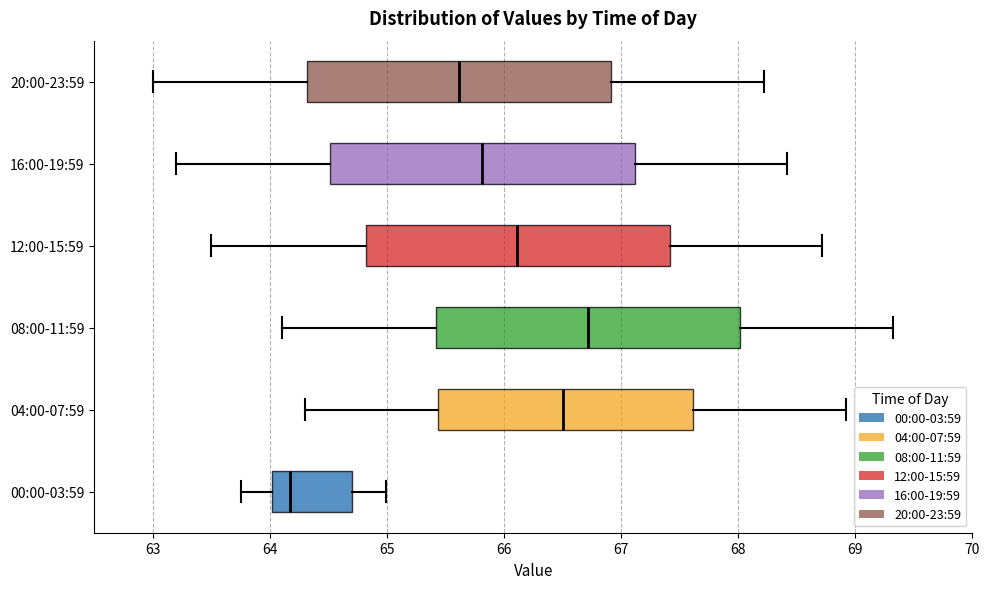

Reading bottom to top, read every box against the x-axis: the position of its median line, the range the box covers, and the ends of its whiskers. The values are not printed on the chart, so give them approximately, as read against the axis.

00:00-03:59: median 64.2, box 64.0 to 64.7, whiskers 63.8 to 65.0
04:00-07:59: median 66.5, box 65.4 to 67.6, whiskers 64.3 to 68.9
08:00-11:59: median 66.7, box 65.4 to 68.0, whiskers 64.1 to 69.3
12:00-15:59: median 66.1, box 64.8 to 67.4, whiskers 63.5 to 68.7
16:00-19:59: median 65.8, box 64.5 to 67.1, whiskers 63.2 to 68.4
20:00-23:59: median 65.6, box 64.3 to 66.9, whiskers 63.0 to 68.2